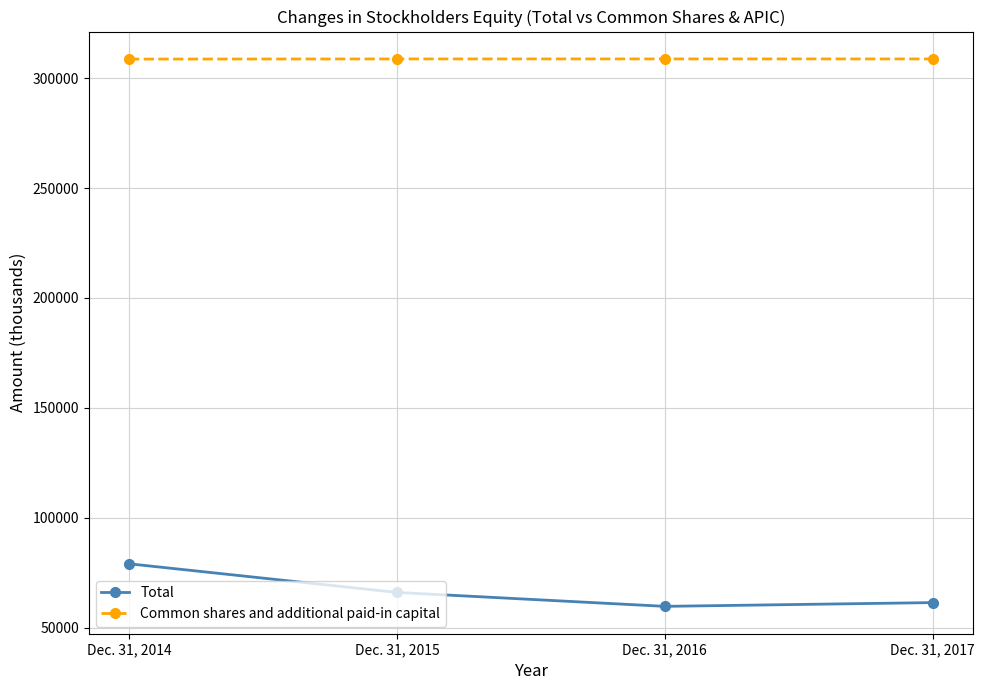

What is the value of the Total point at the 4th from the left?

61365